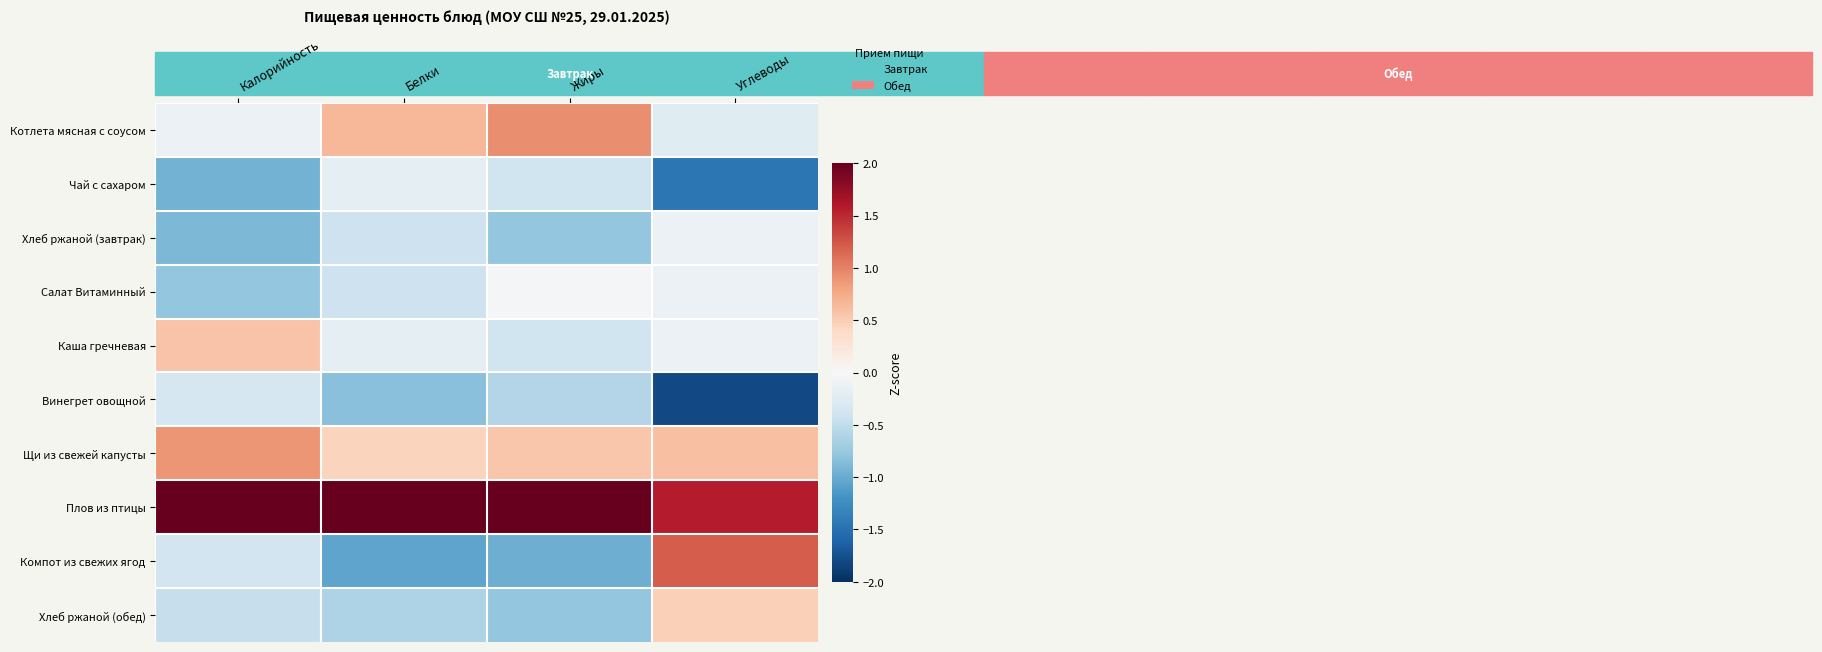

Reading right to left, extract all data points from this chart.

Котлета мясная с соусом: Углеводы=-0.2	Жиры=0.9	Белки=0.7	Калорийность=-0.1
Чай с сахаром: Углеводы=-1.4	Жиры=-0.4	Белки=-0.2	Калорийность=-0.9
Хлеб ржаной (завтрак): Углеводы=-0.1	Жиры=-0.8	Белки=-0.4	Калорийность=-0.9
Салат Витаминный: Углеводы=-0.1	Жиры=-0.0	Белки=-0.4	Калорийность=-0.8
Каша гречневая: Углеводы=-0.1	Жиры=-0.4	Белки=-0.2	Калорийность=0.6
Винегрет овощной: Углеводы=-1.8	Жиры=-0.6	Белки=-0.8	Калорийность=-0.3
Щи из свежей капусты: Углеводы=0.6	Жиры=0.6	Белки=0.5	Калорийность=0.9
Плов из птицы: Углеводы=1.6	Жиры=2.5	Белки=2.6	Калорийность=2.5
Компот из свежих ягод: Углеводы=1.2	Жиры=-1.0	Белки=-1.1	Калорийность=-0.4
Хлеб ржаной (обед): Углеводы=0.5	Жиры=-0.8	Белки=-0.6	Калорийность=-0.5